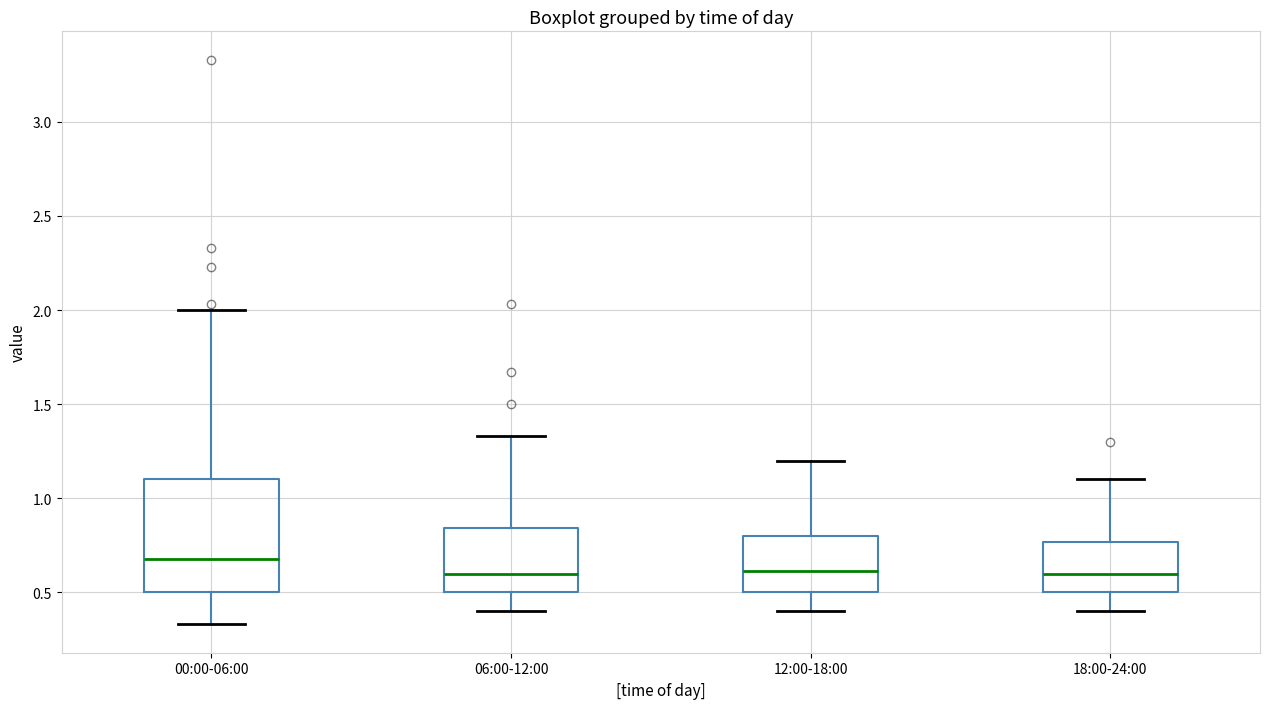

Comparing the boxes themselves (not the whiskers), which one is the tallest?

00:00-06:00